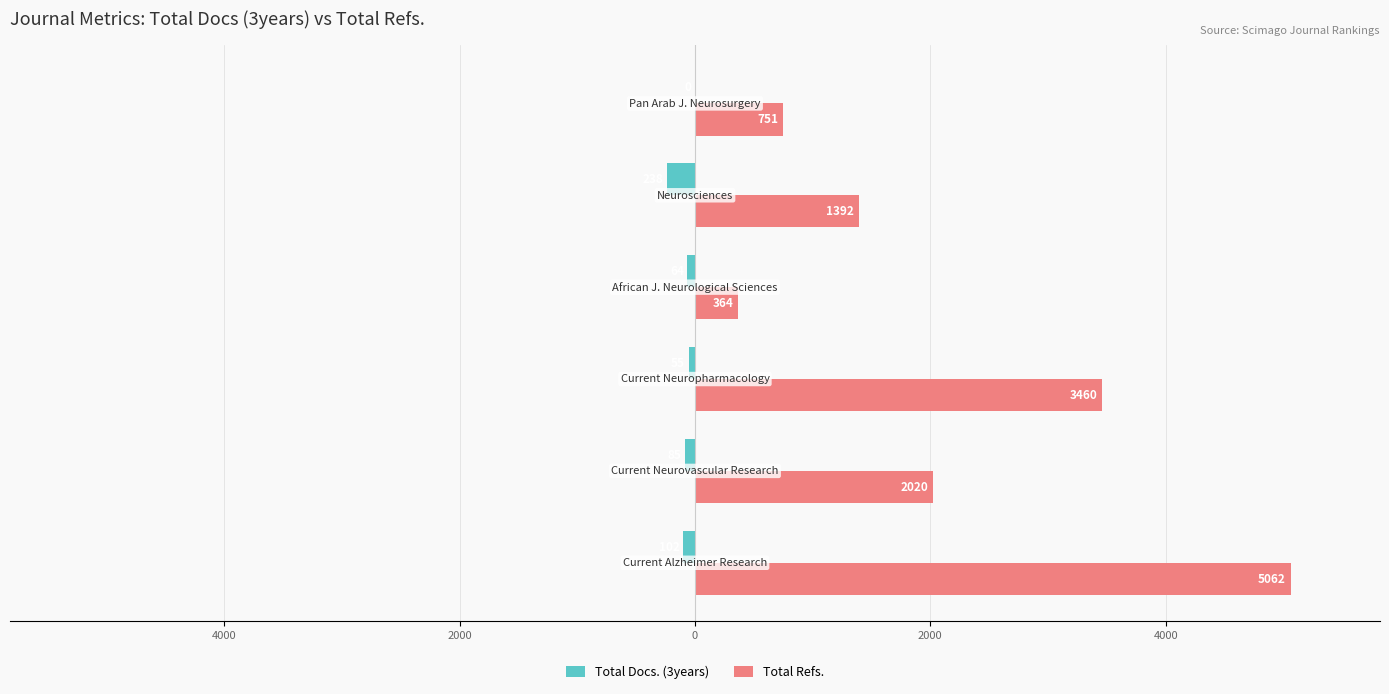

What are all the series names shown in the legend?

Total Docs. (3years), Total Refs.